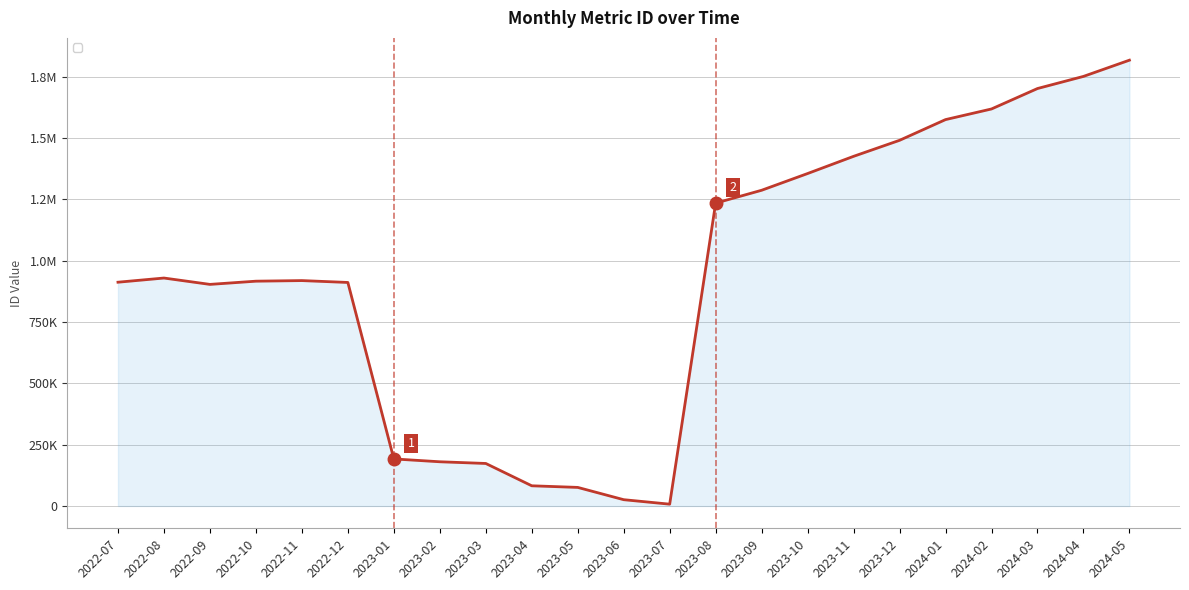

True or false: the data shows 41994 at 2023-06.

False